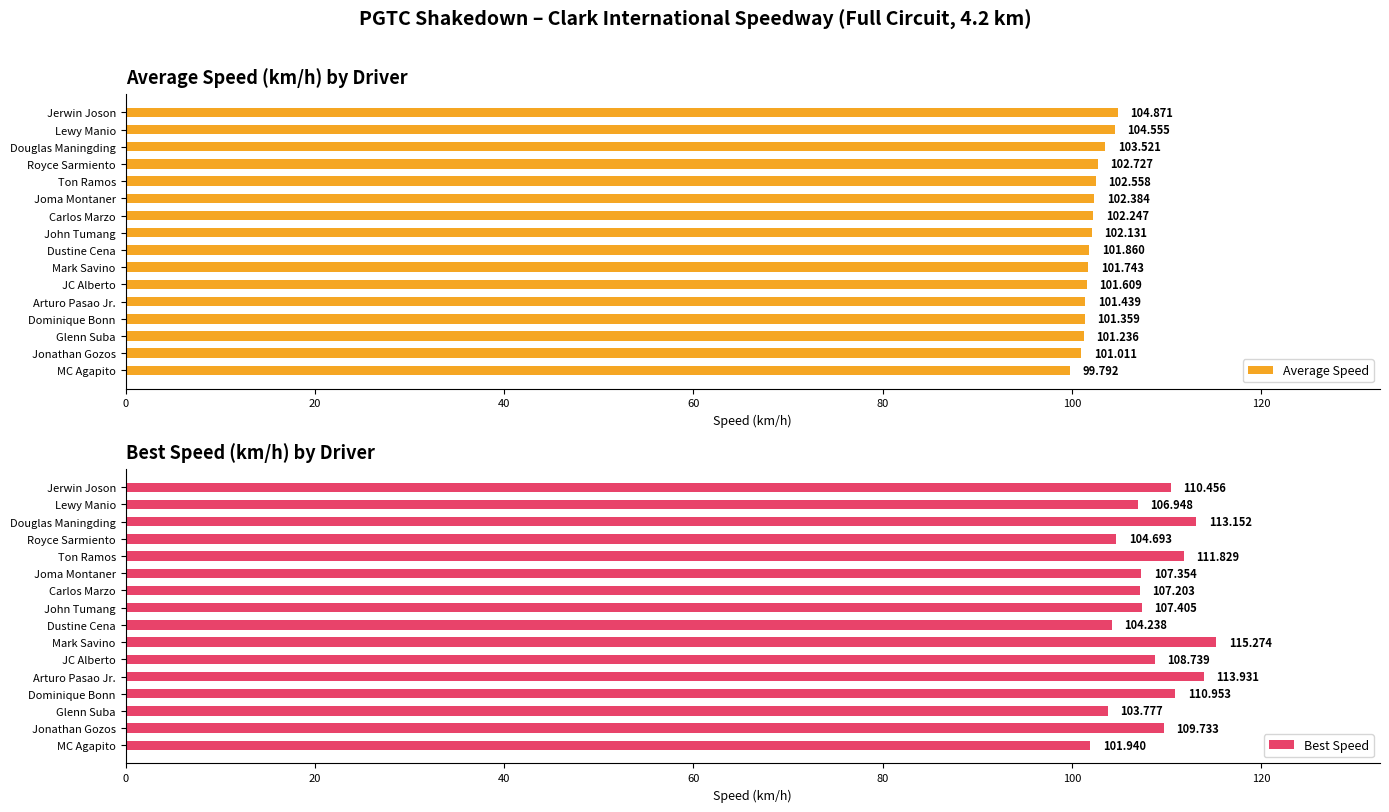

How many bars are there in total?

32